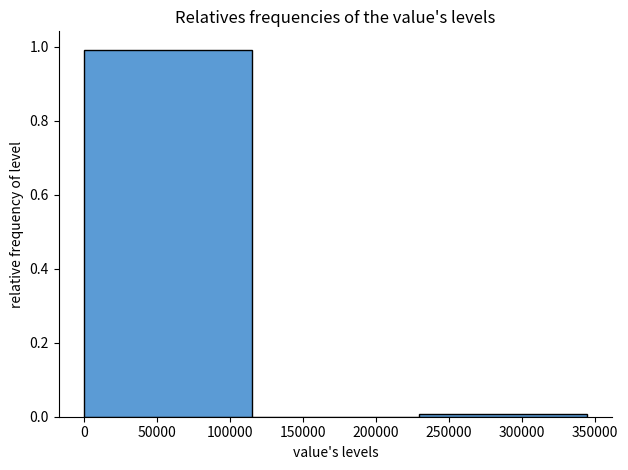

Reading left to right, transcribe this chart: for each bar, give the range it covers on the x-axis and its height. Neither the bar edges nor the heights are printed on the chart, so give them approximately, as read against the axes.

0 to 115000: 1
115000 to 230000: 0
230000 to 345000: under 0.02